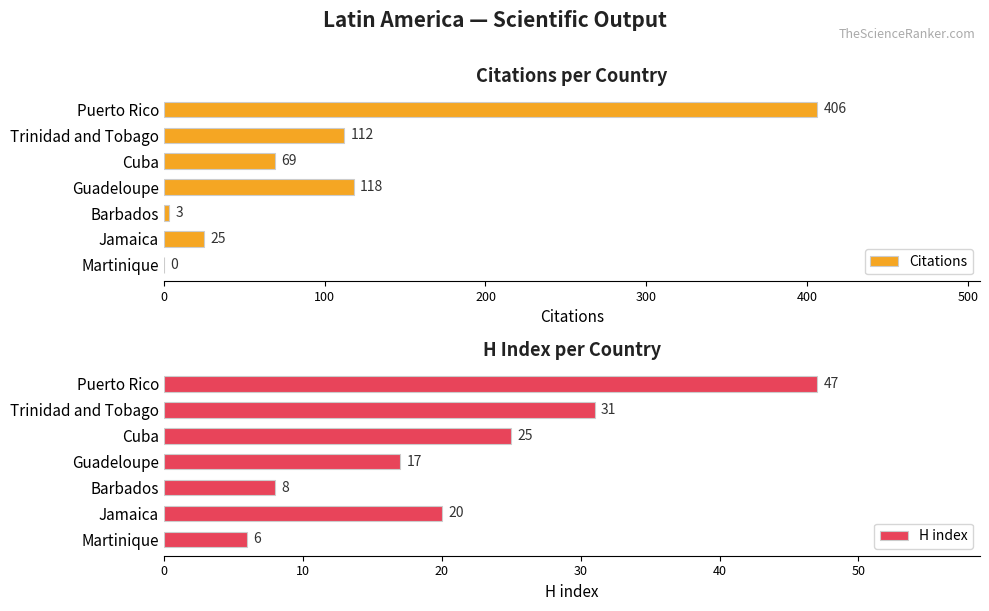

Does the chart contain any negative values?

No